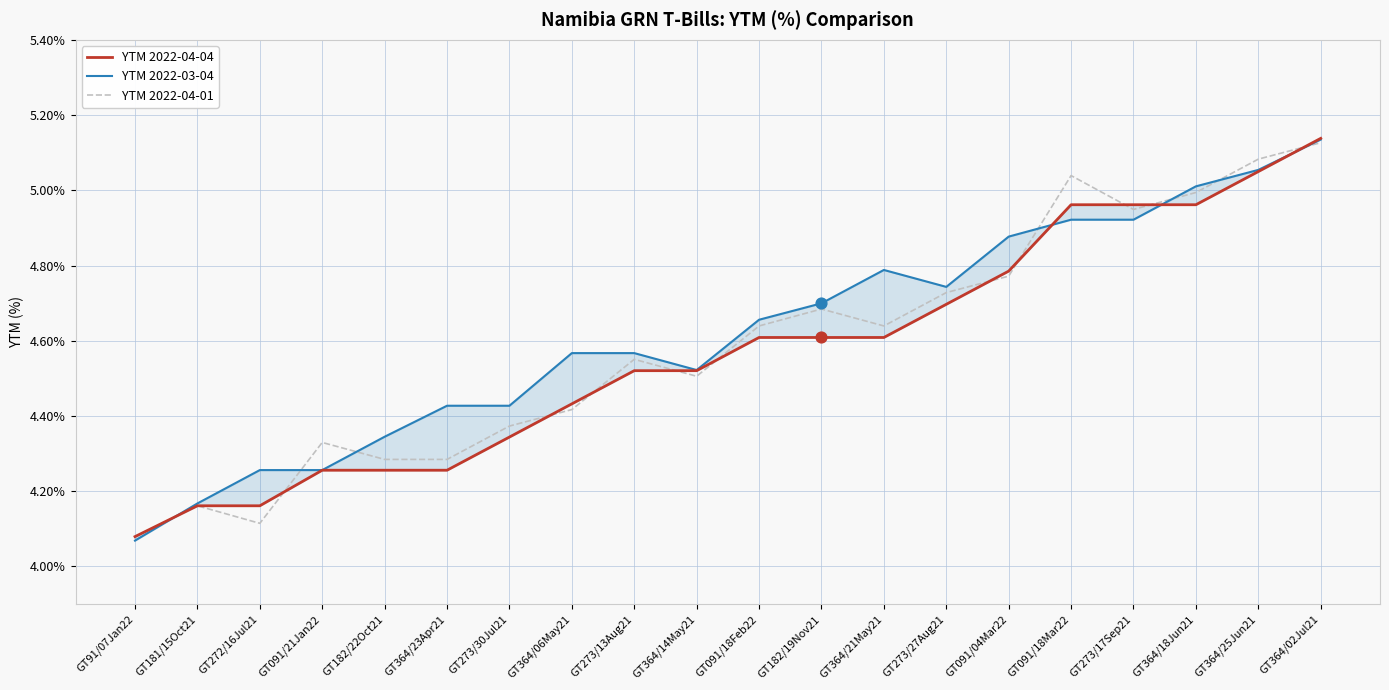

Which series reaches the maximum Y coordinate?

YTM 2022-04-04